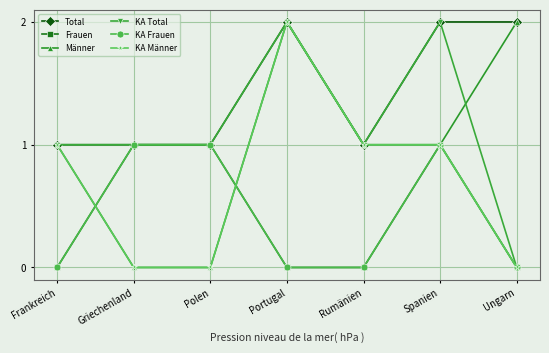

What is the maximum value for KA Total?

2